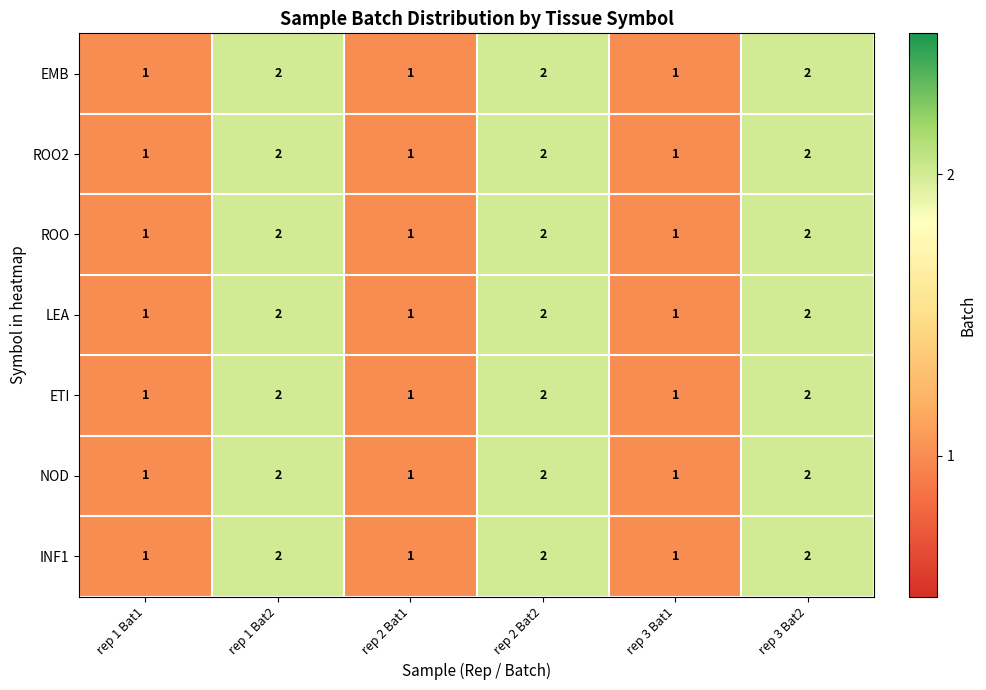

Count the ROO values in the range 1 to 2.

6